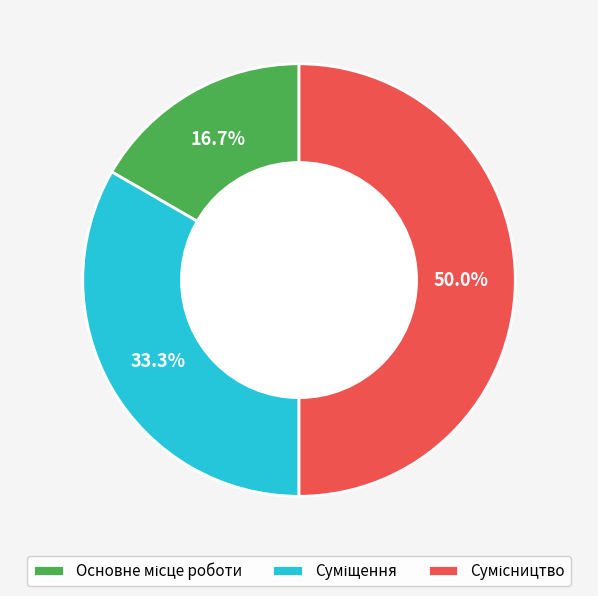

How many segments does this pie chart have?

3